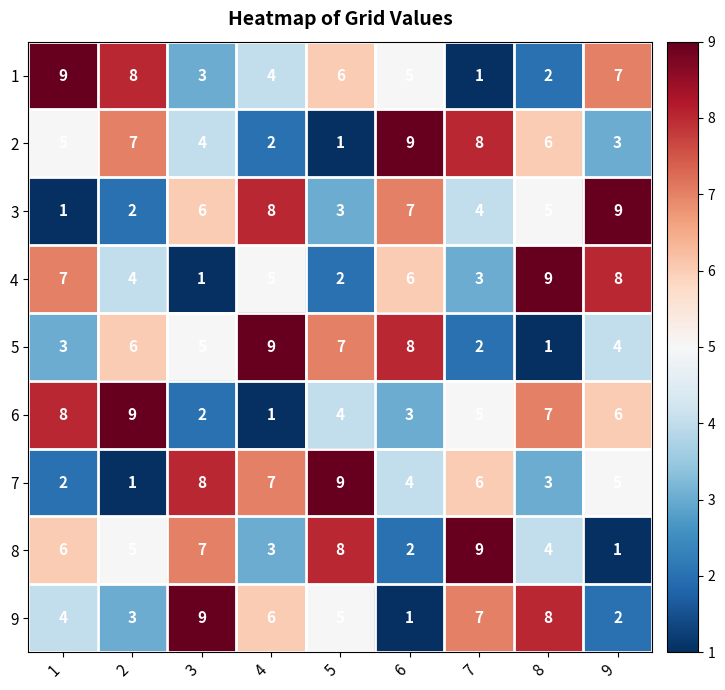

Read the 8 value at 3.

7